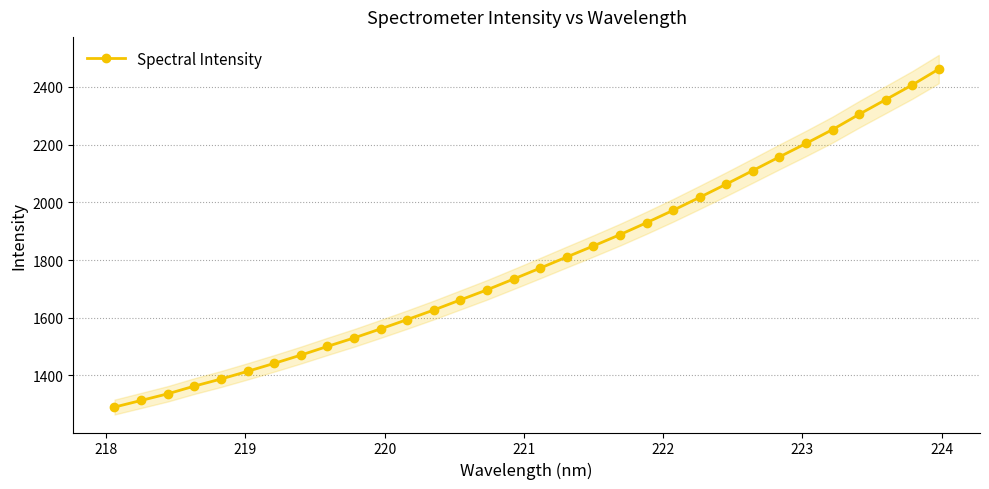

What is the value of the Spectral Intensity point at the 14th from the left?

1661.6